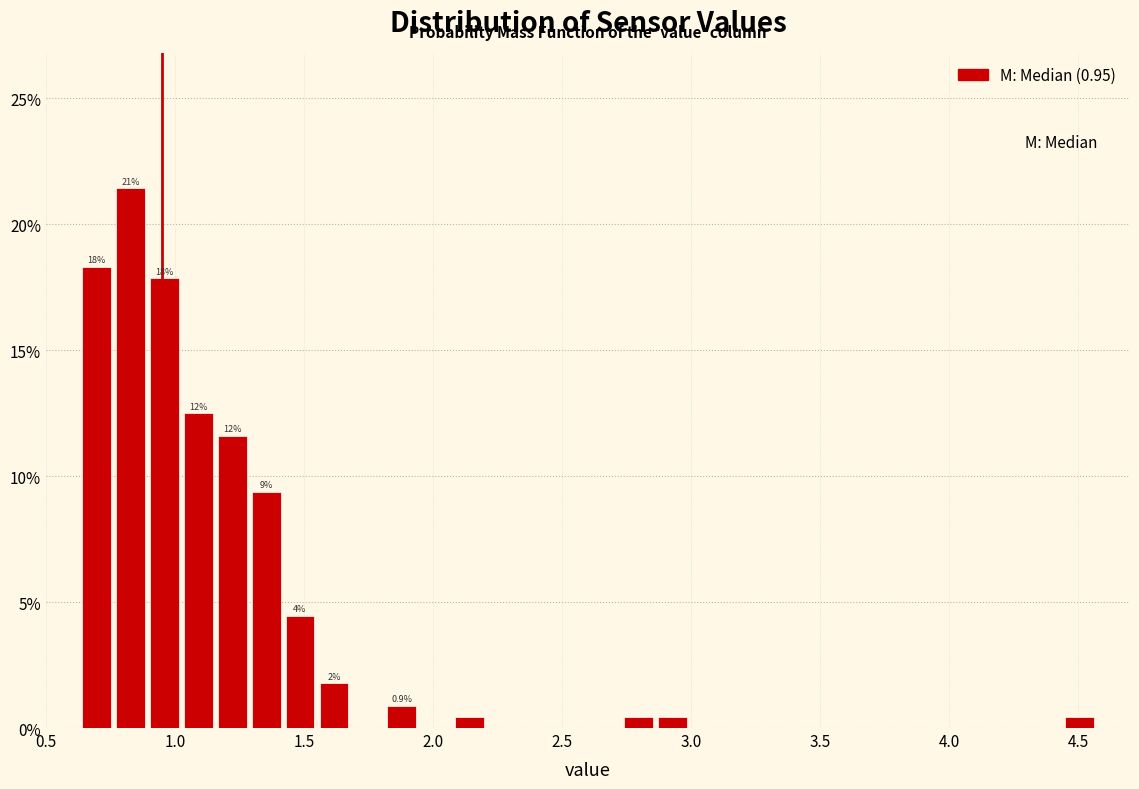

Around what value on the x-axis is the tallest bar? Give the approximate position of its centre, as read against the axis.

0.85